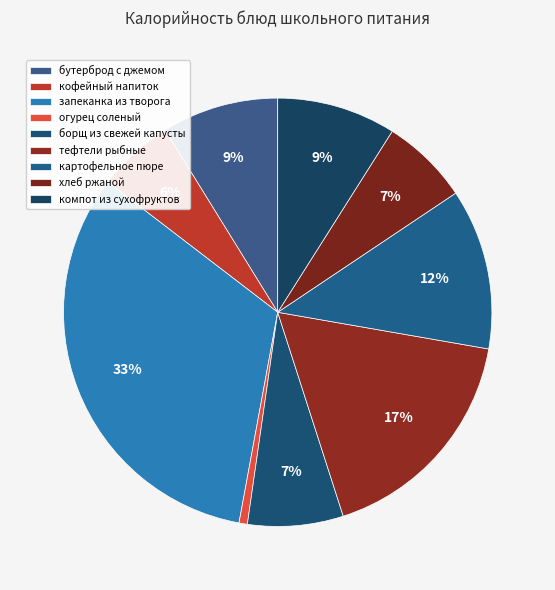

How many slices are in this pie chart?

9